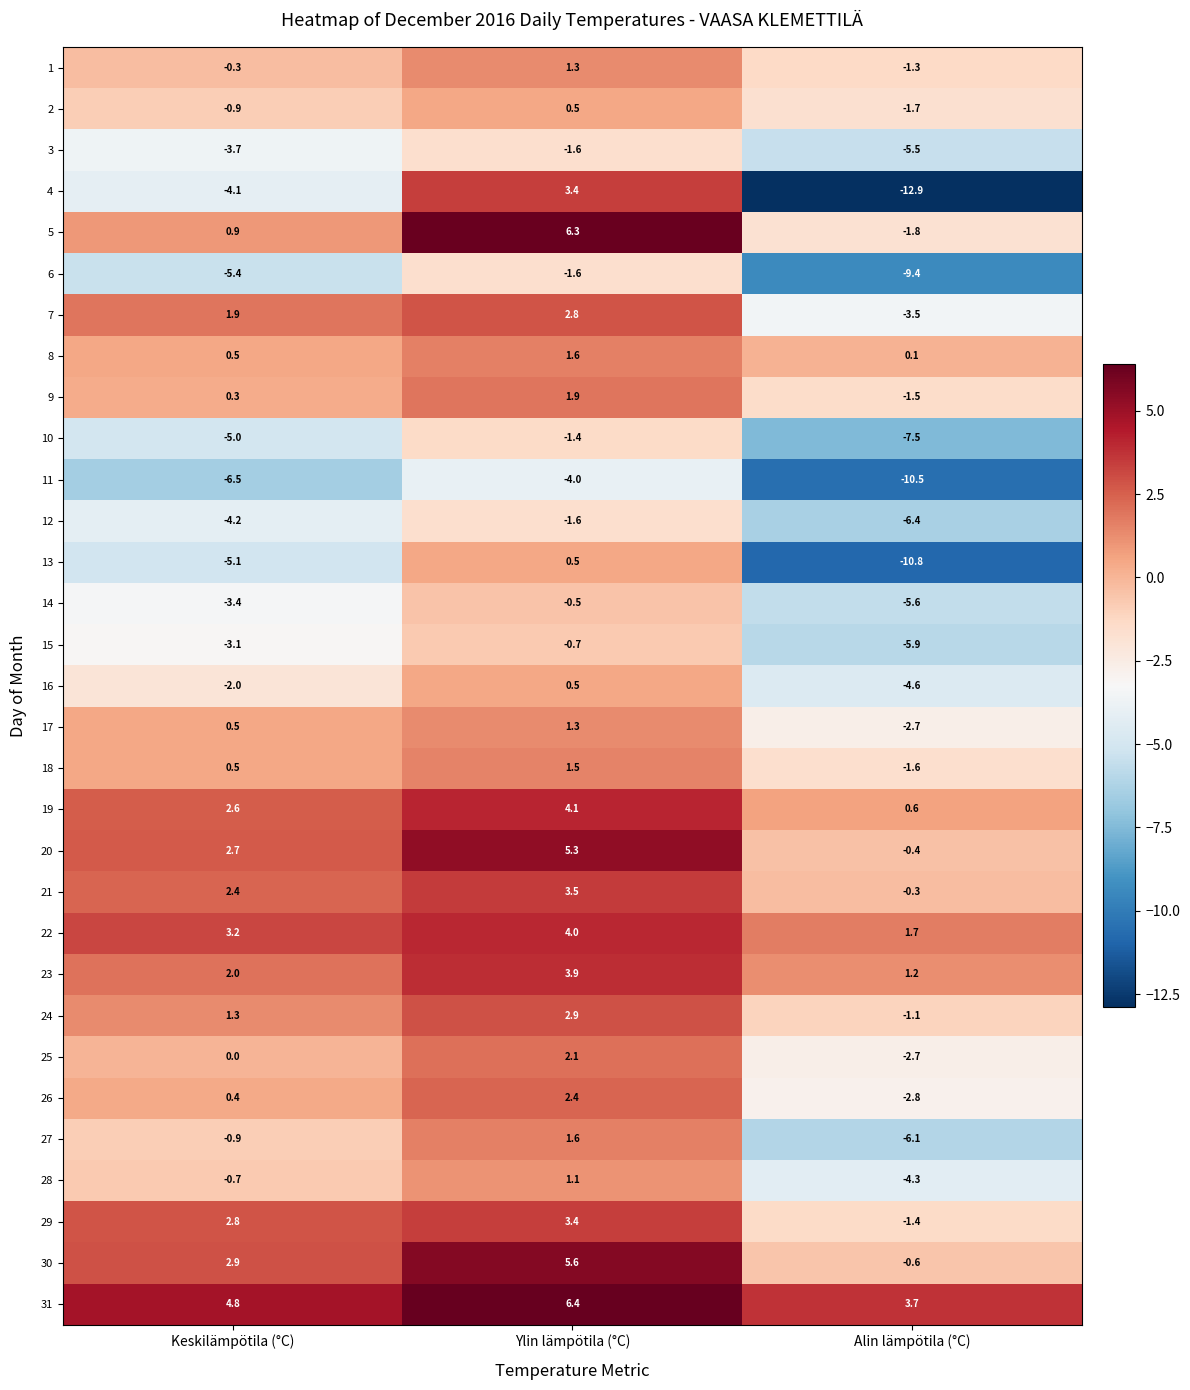

What is the sum of all 8 values?

2.2